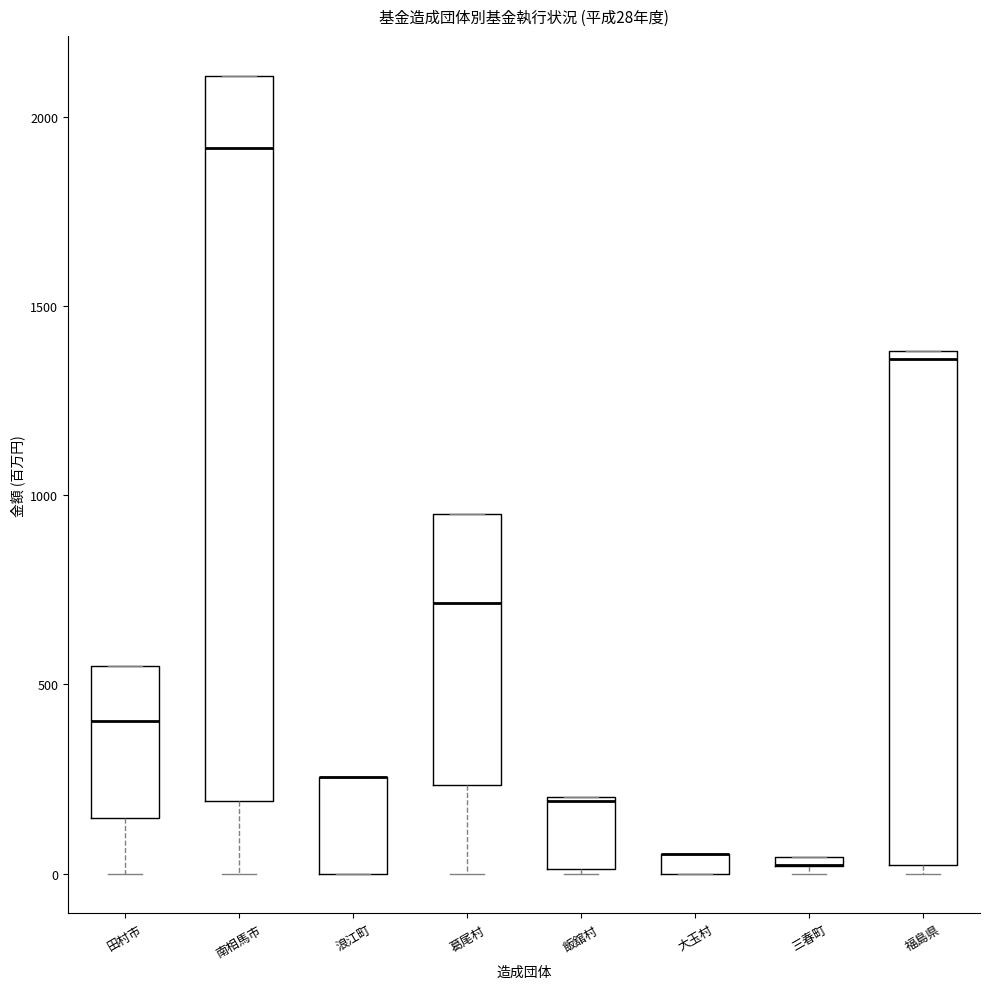

Comparing the boxes themselves (not the whiskers), which one is the tallest?

南相馬市